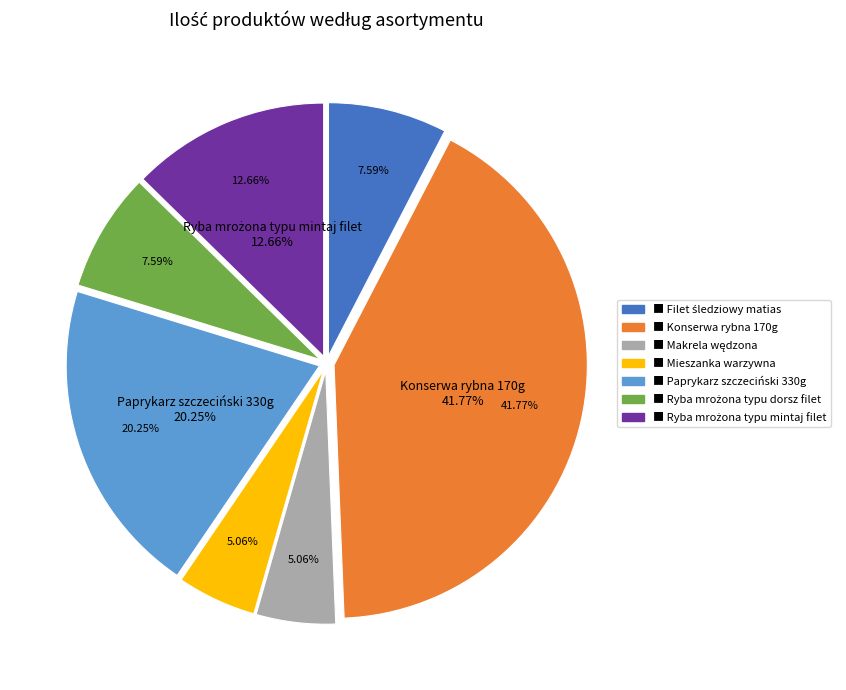

To the nearest percent, what is the combined percentage of Makrela wędzona and Paprykarz szczeciński 330g?

25%